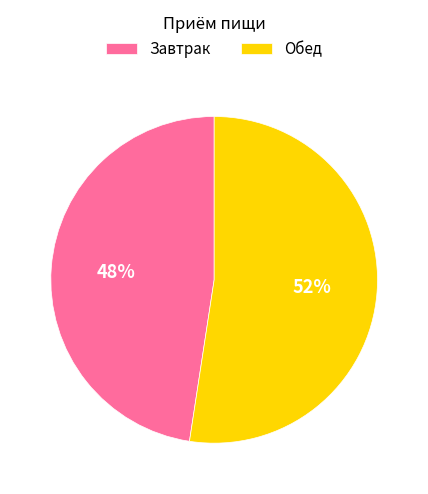

What percentage is the Обед slice, to the nearest percent?

52%